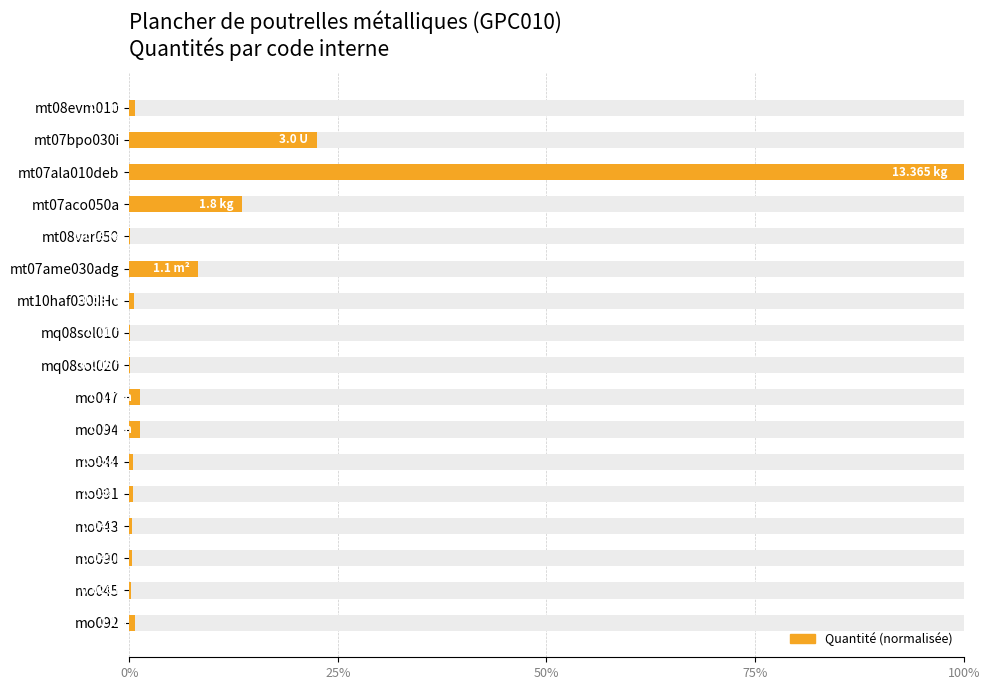

The chart shows a value of 0.0 at mo043. True or false?

True